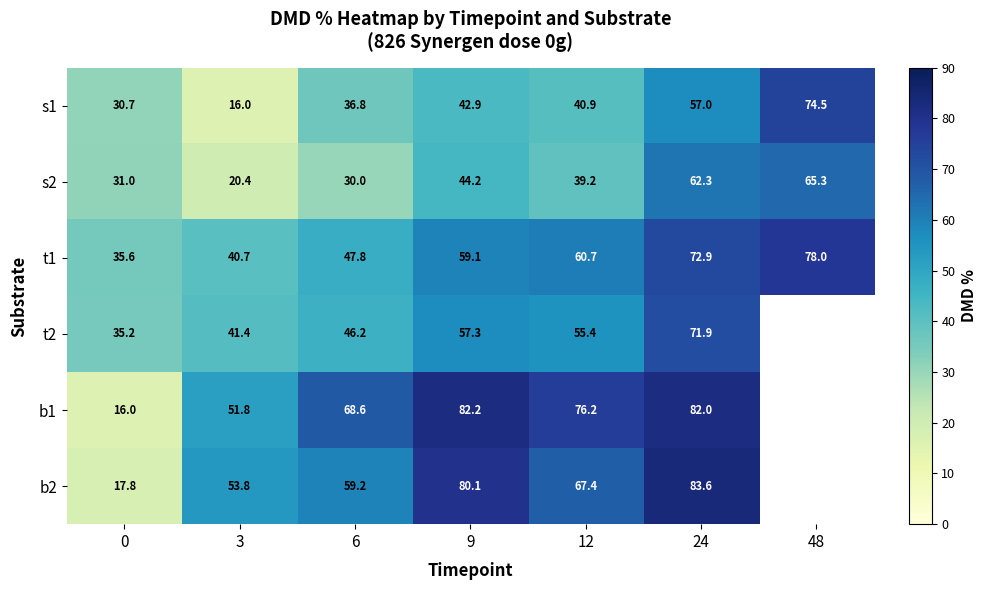

Which series has the largest total across all categories?

t1